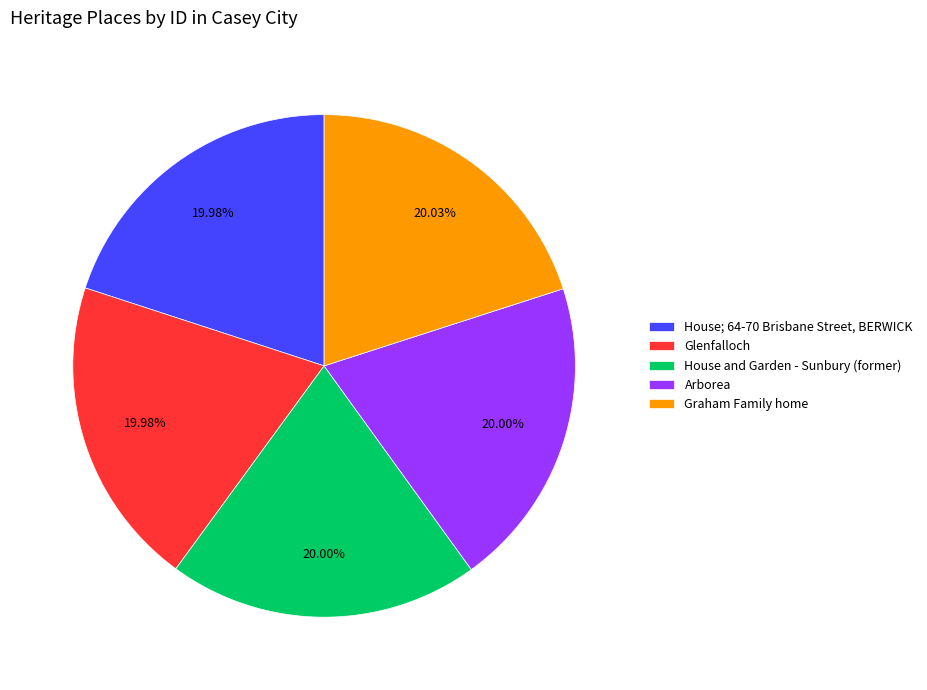

True or false: House; 64-70 Brisbane Street, BERWICK accounts for 20% of the total.

True